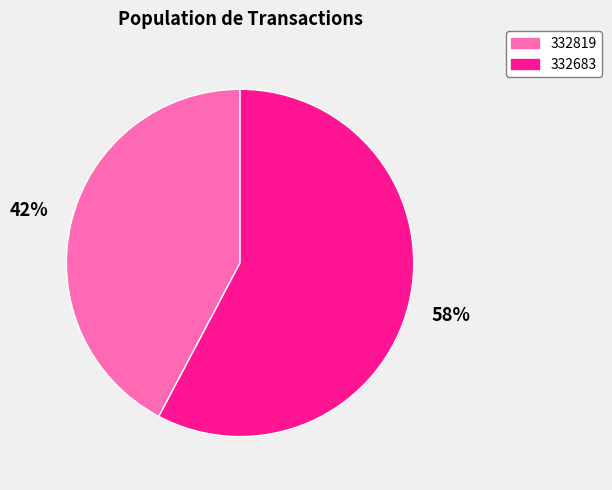

To the nearest percent, what is the average slice percentage?

50%